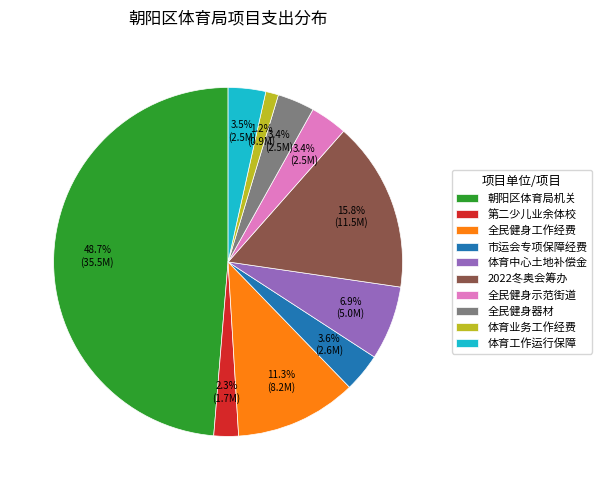

How many segments does this pie chart have?

10